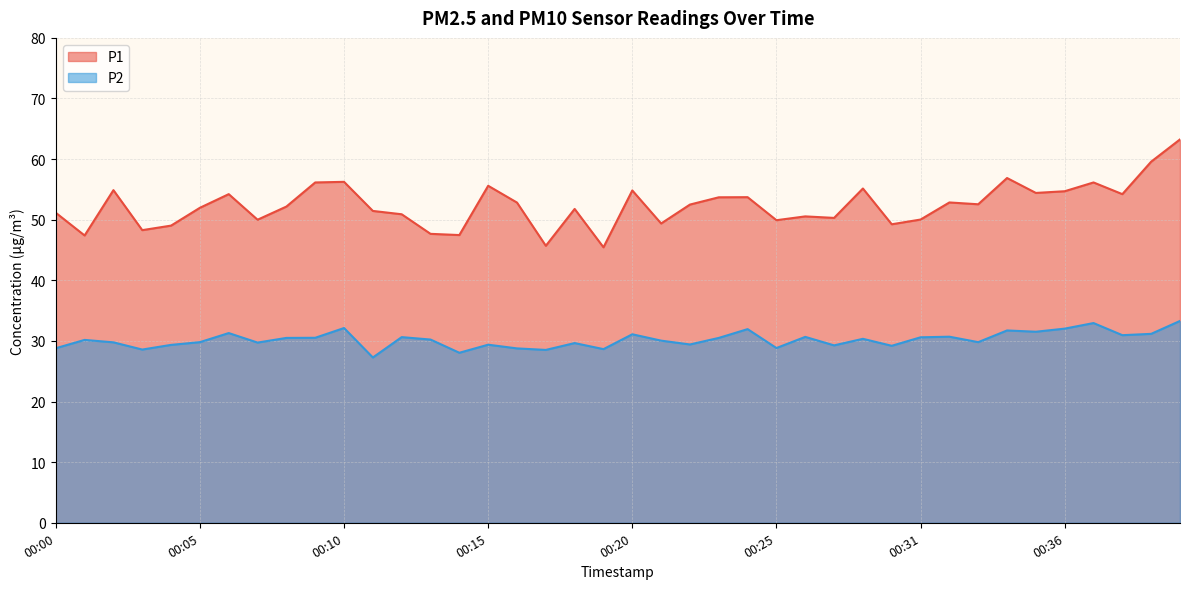

Which series has the widest spread of values?

P1